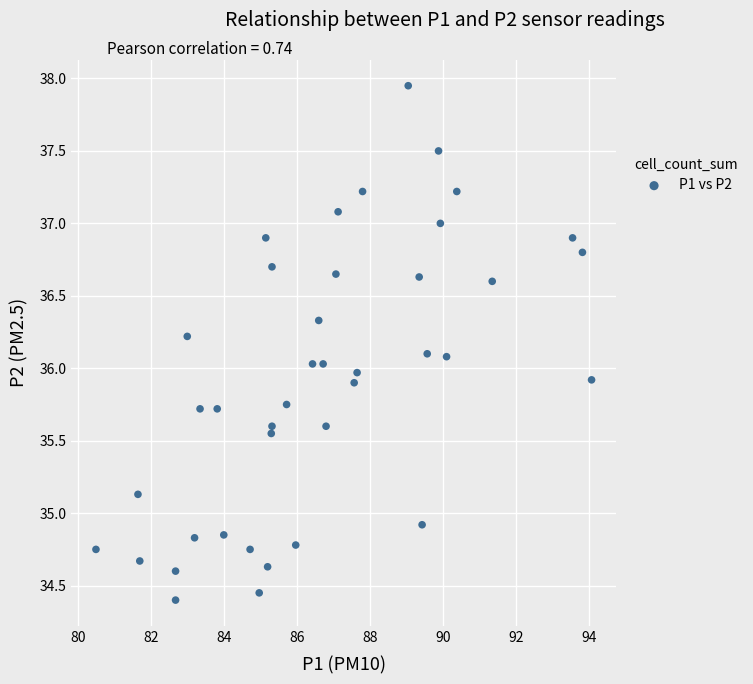

What is the range of X values (max minus min)?

13.6